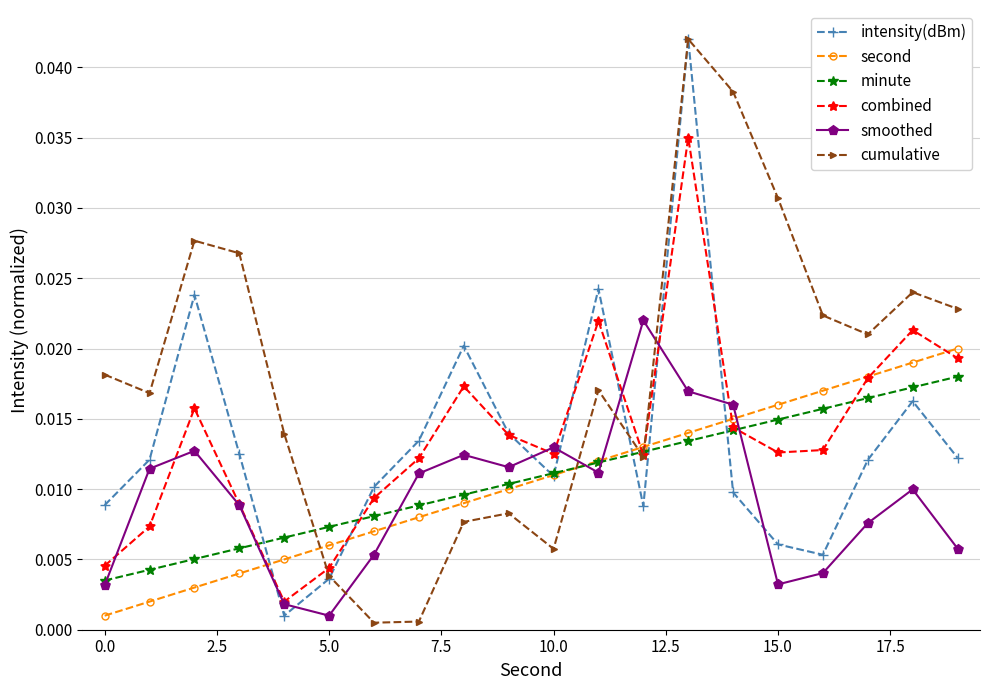

Which series has the largest total across all categories?

cumulative